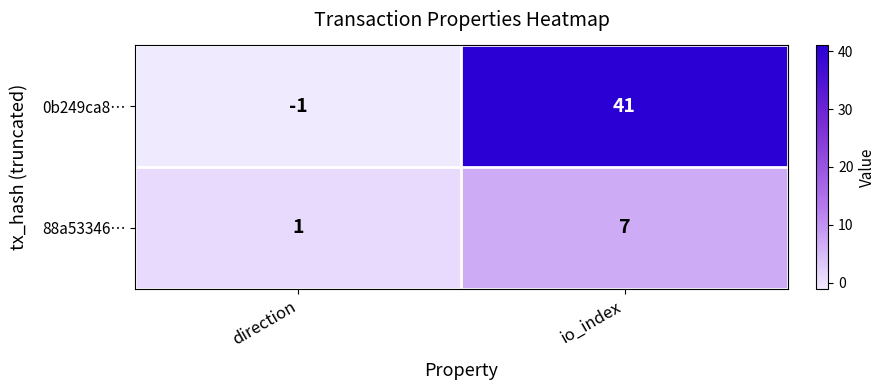

Which category has the highest value across all series?

io_index